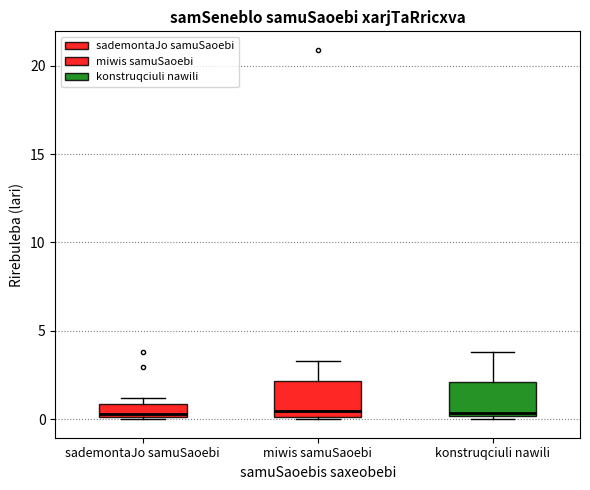

Where is the lower edge of the box for sademontaJo samuSaoebi on the y-axis? The values are not printed on the chart, so give them approximately, as read against the axis.

0.0